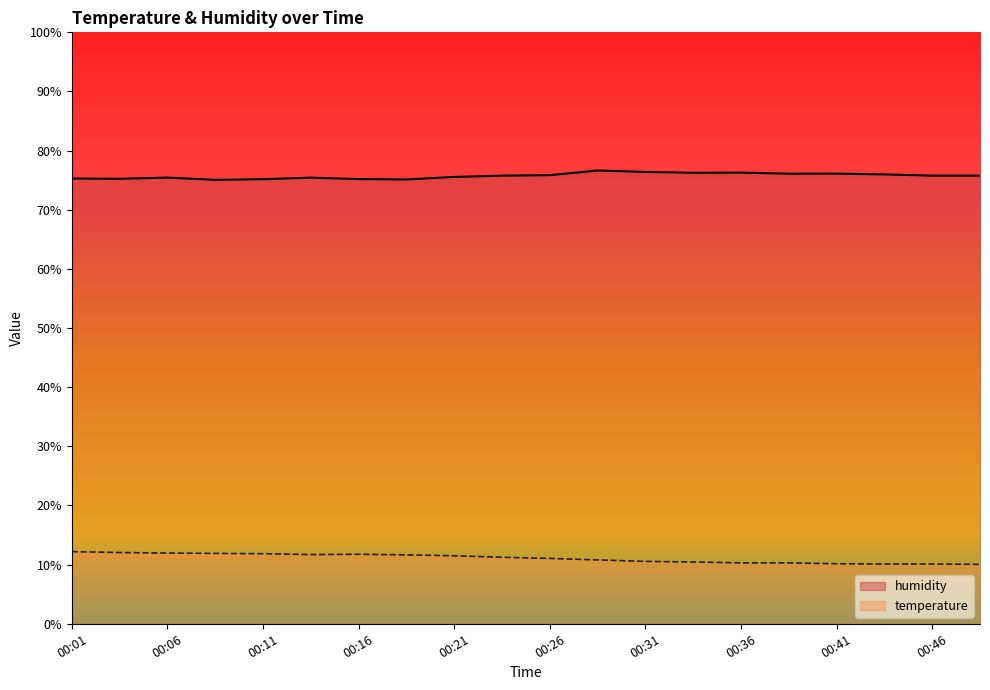

What is the highest value of the temperature series?

12.2